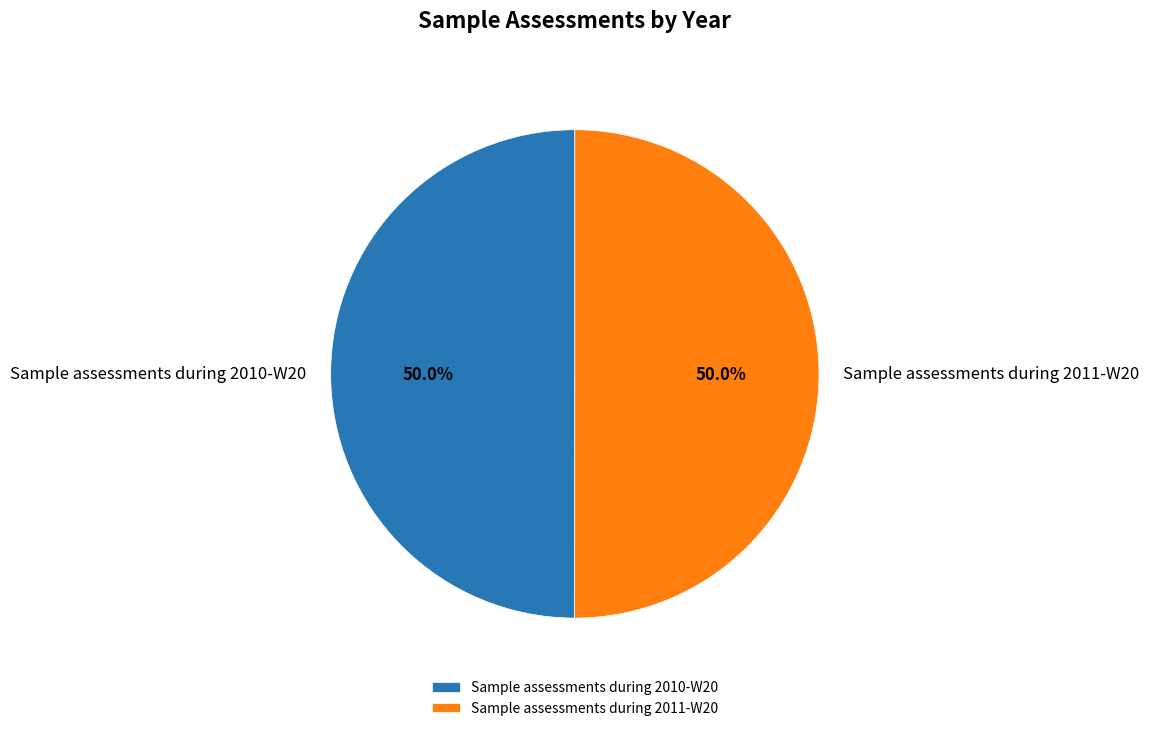

Approximately how many times larger is the value at Sample assessments during 2010-W20 compared to Sample assessments during 2011-W20?

1.0